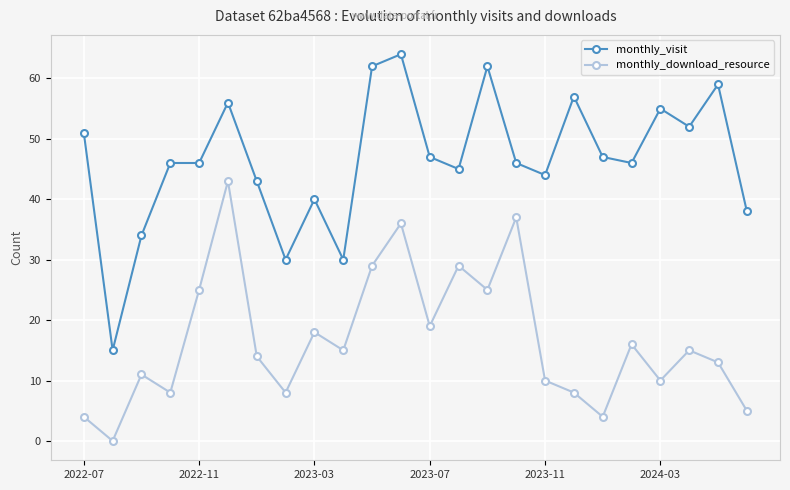

Which series has the largest range (max minus min)?

monthly_visit